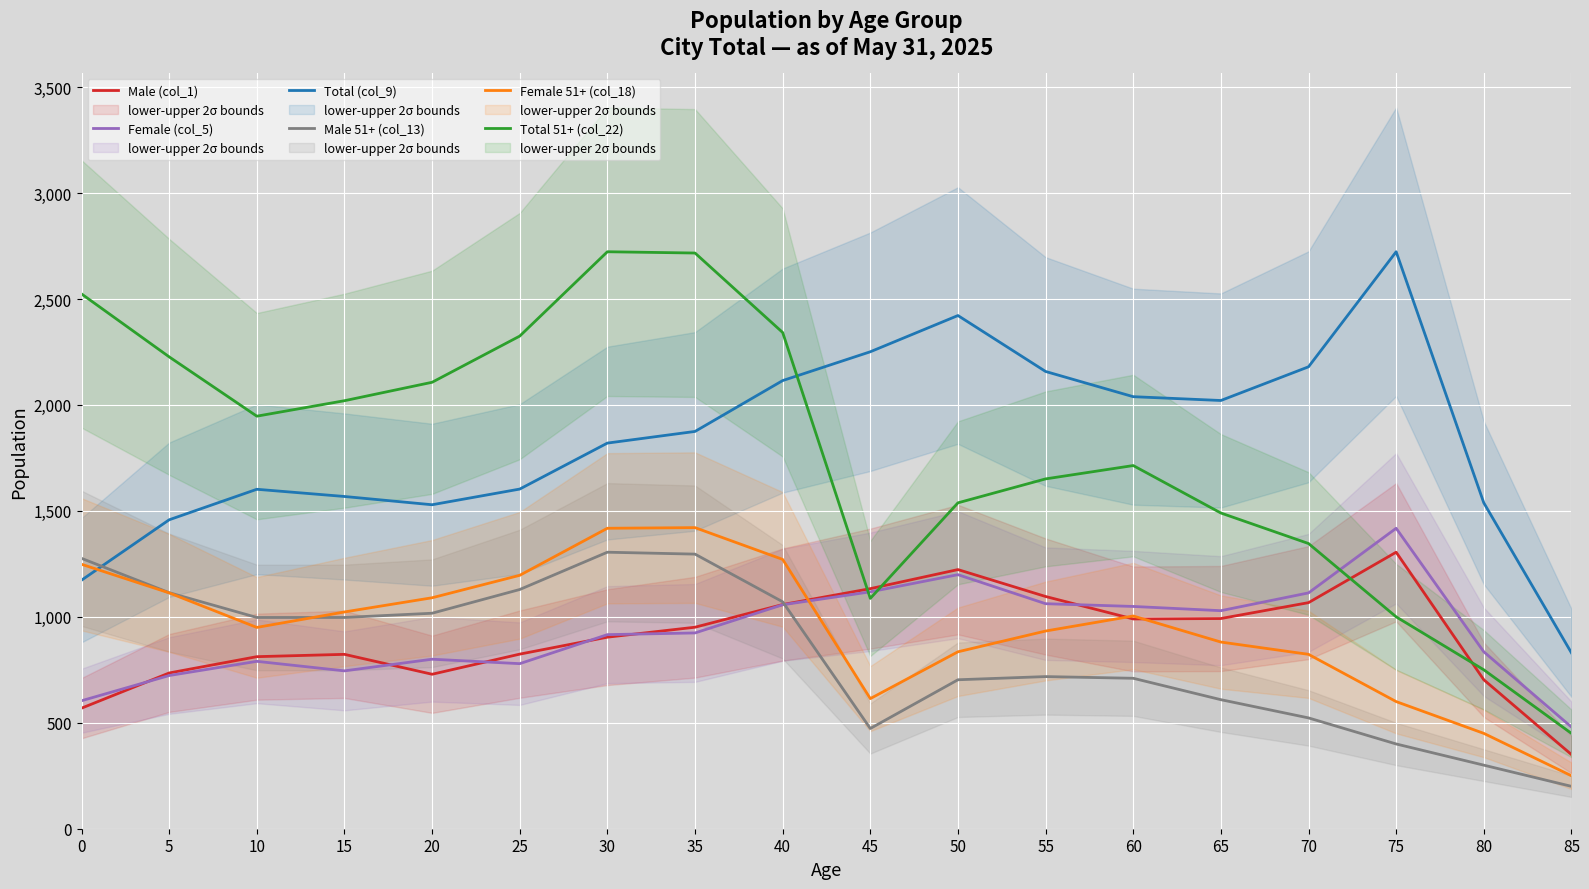

True or false: Female (col_5) and Male 51+ (col_13) intersect in this chart.

True